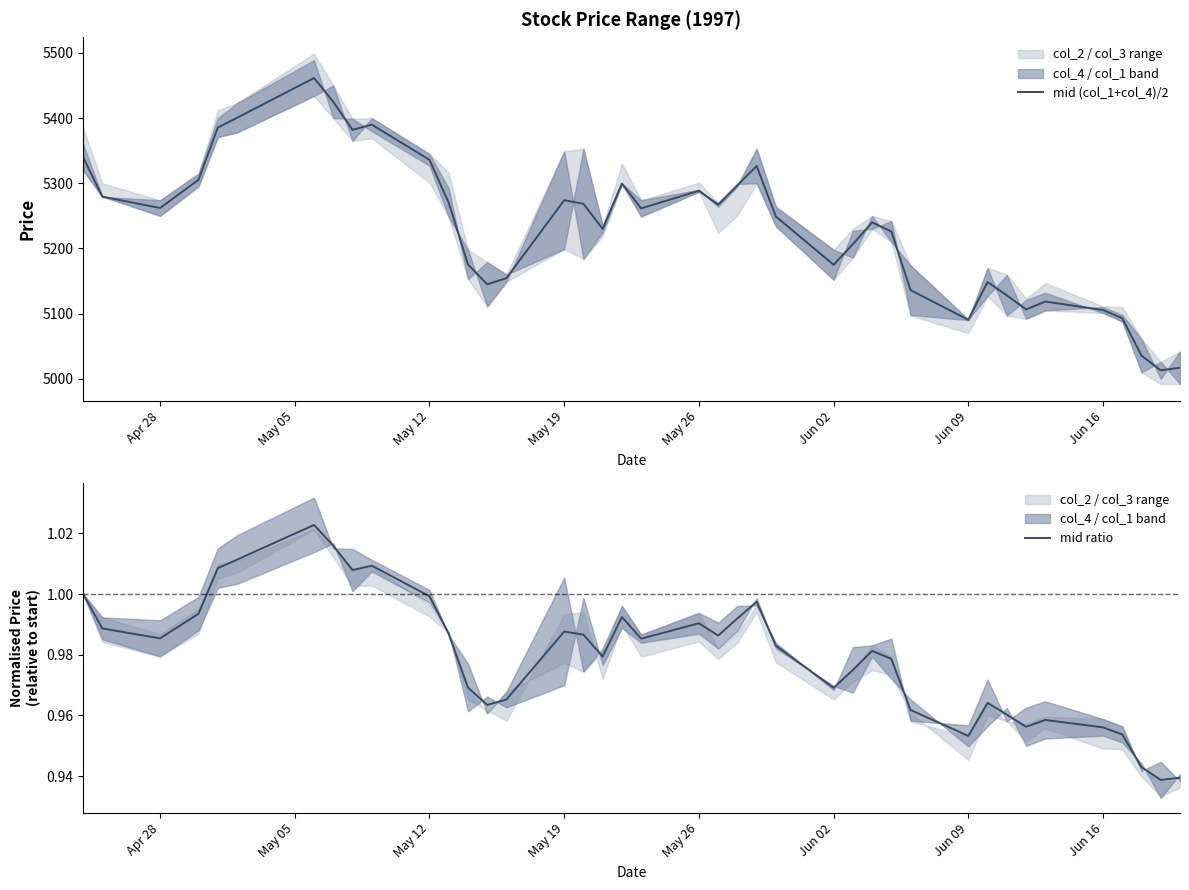

Is the value of mid (col_1+col_4)/2 at 14 greater than the value of mid ratio at 32?

Yes